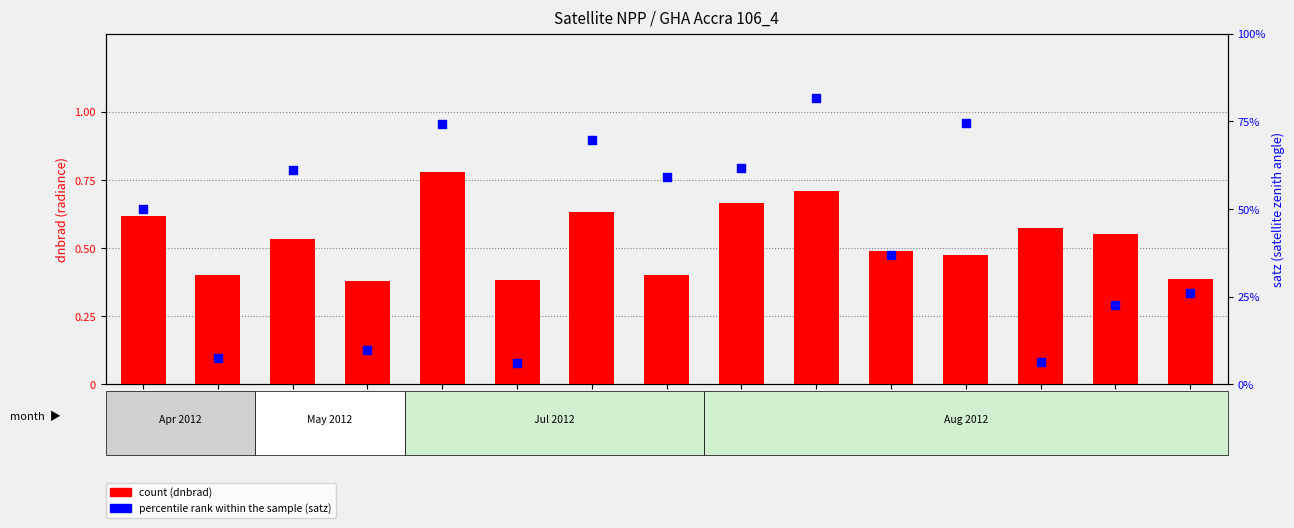

Which series has the largest total across all categories?

percentile rank within the sample